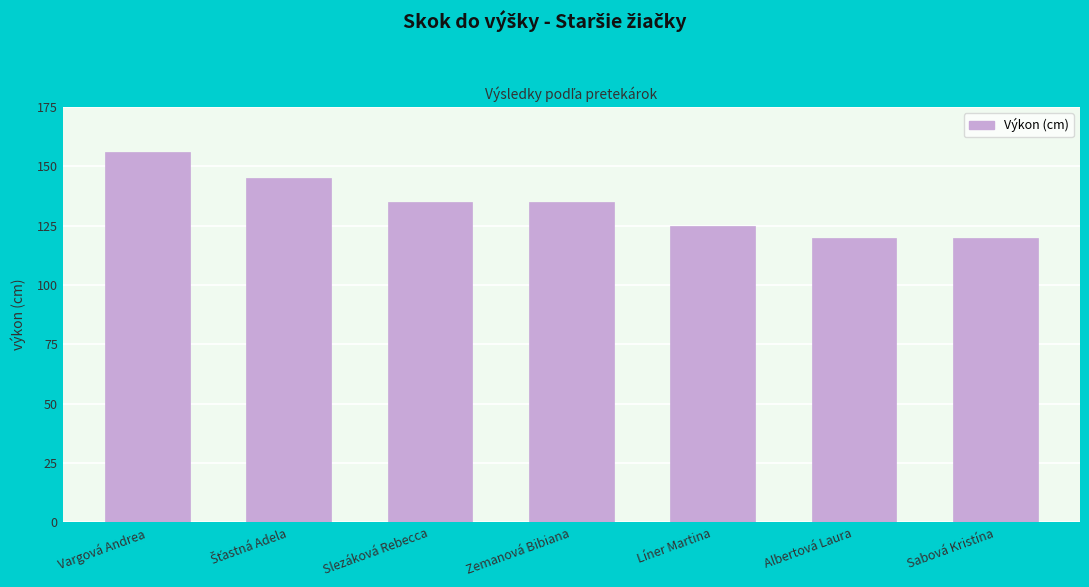

Approximately how many times larger is the value at Vargová Andrea compared to Líner Martina?

1.2